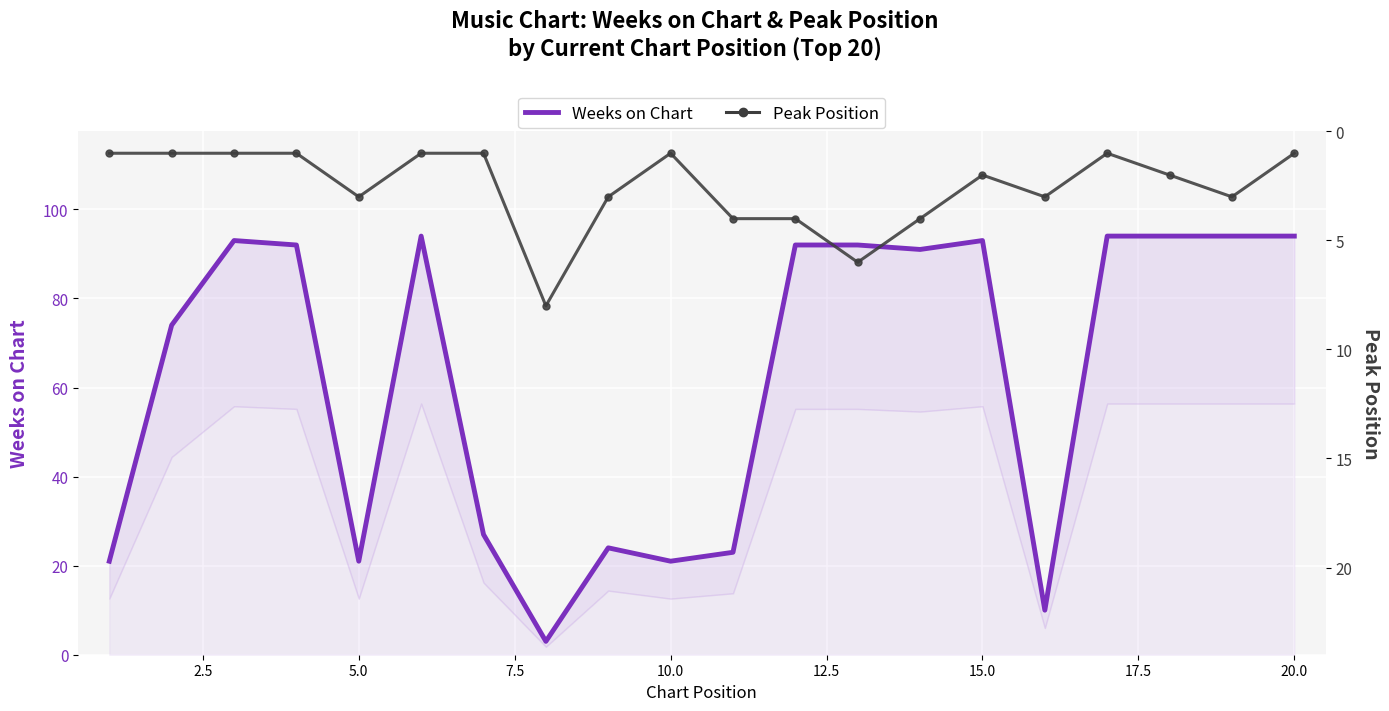

How many data points in Peak Position are less than 2?

9